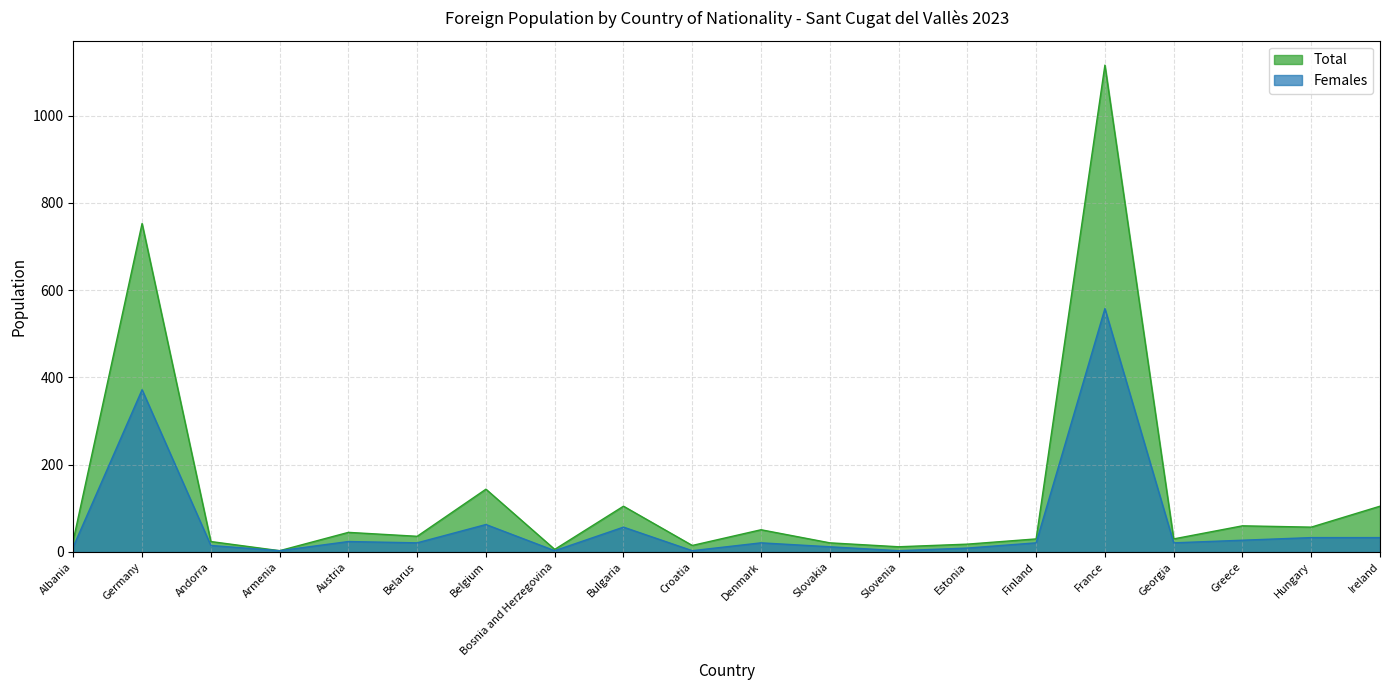

At how many categories does at least one series exceed 56?

7